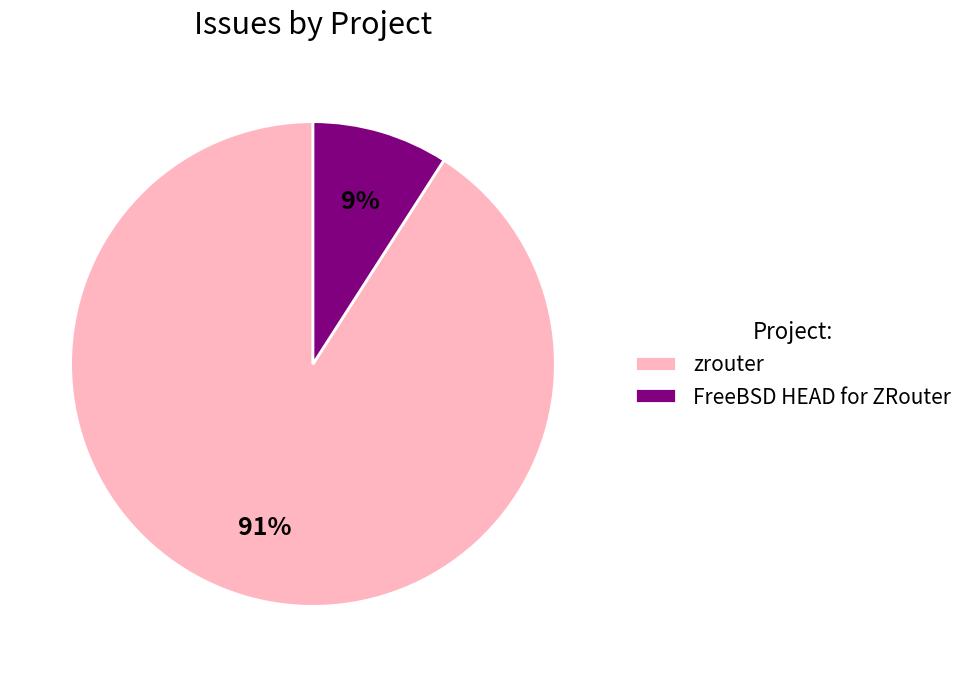

Rank the categories by value from highest to lowest.

zrouter, FreeBSD HEAD for ZRouter